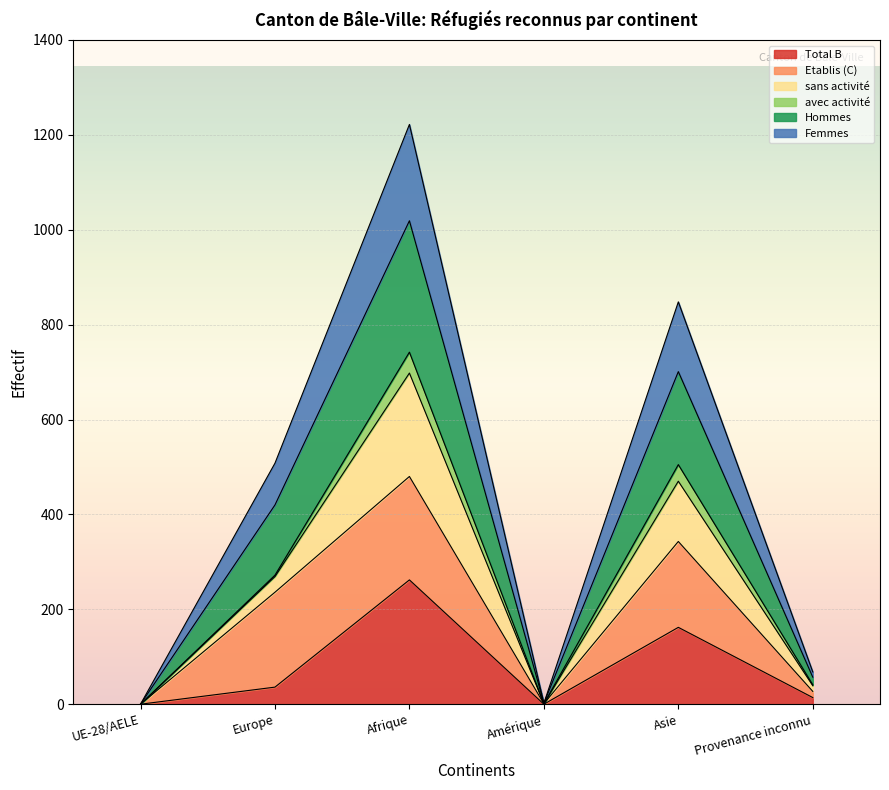

What is the difference between the highest and lowest values at Amérique?

2